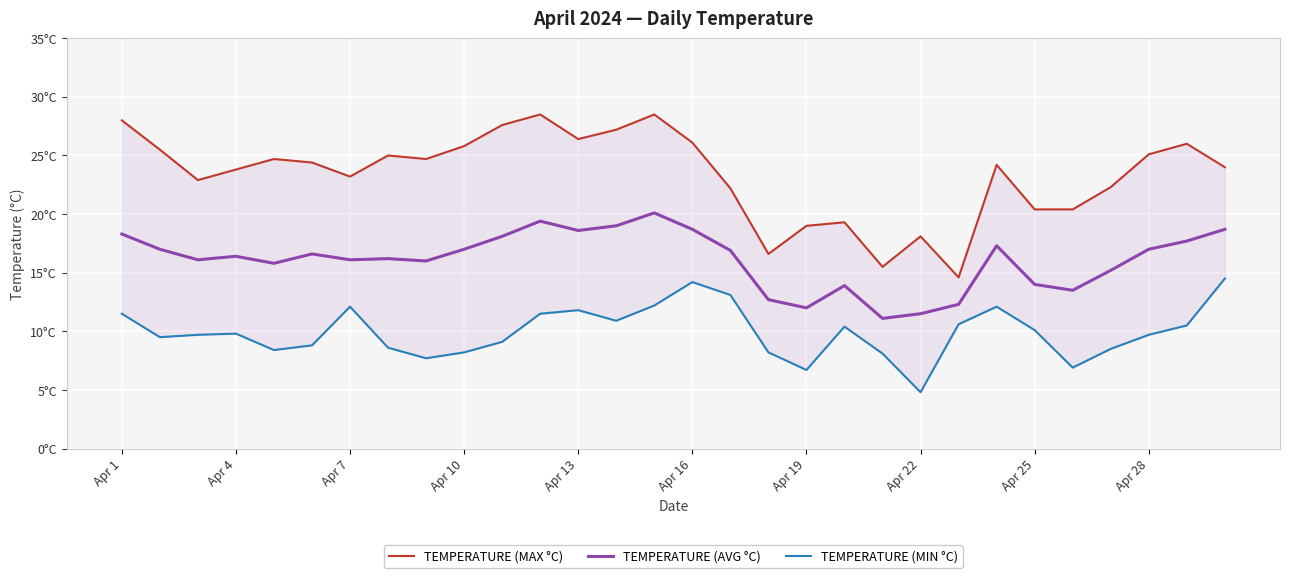

How many interior local valleys does the TEMPERATURE (AVG °C) series have?

8